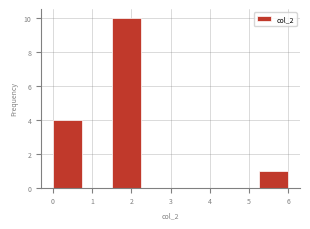

Which range on the x-axis has the tallest bar?

1.50 to 2.25